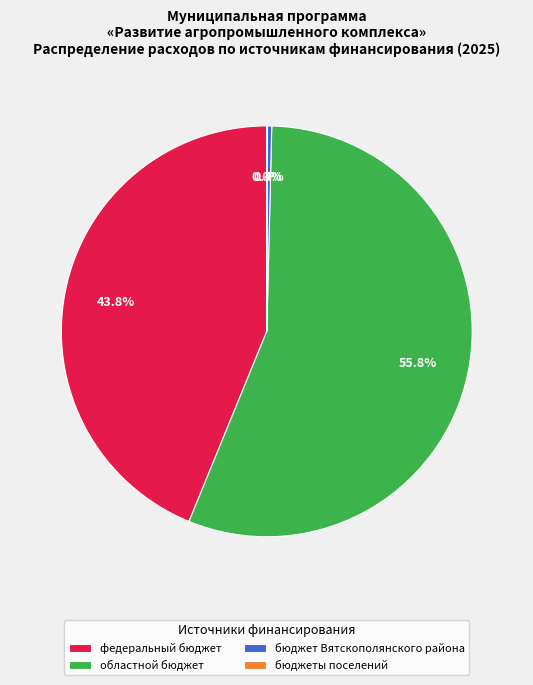

To the nearest percent, what is the difference between the областной бюджет and федеральный бюджет slice percentages?

12%